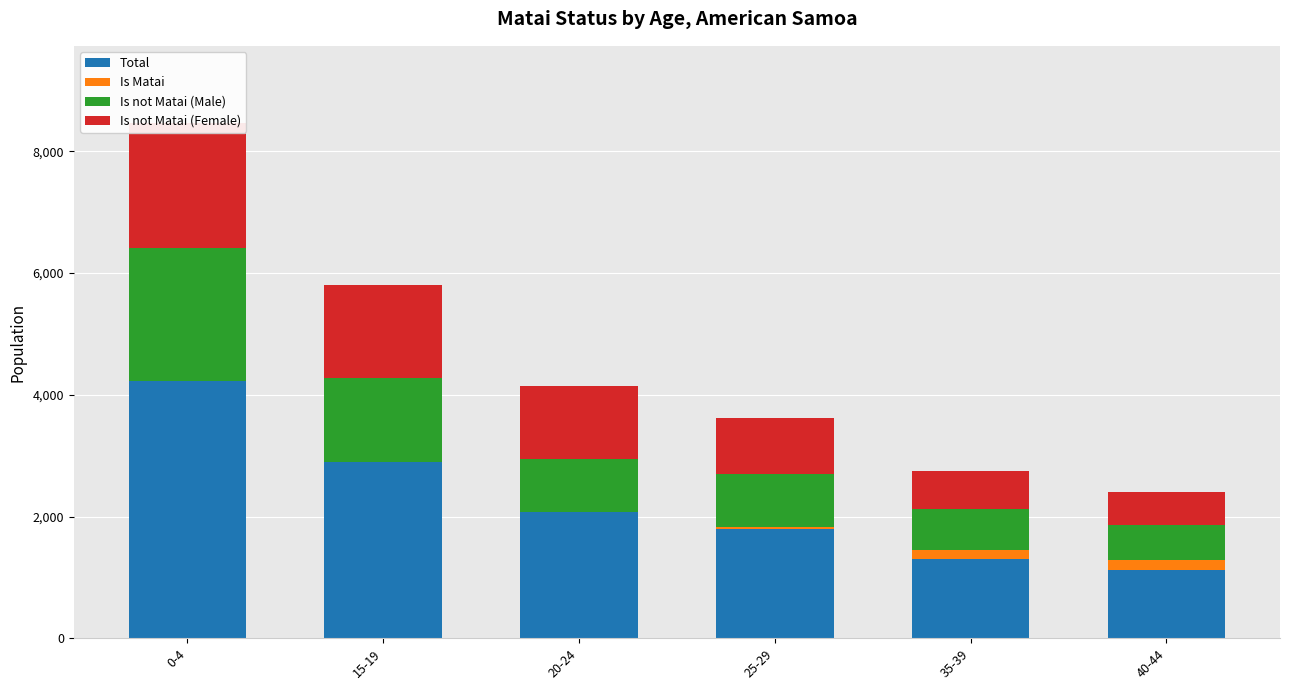

Between 35-39 and 20-24, which is larger?

20-24